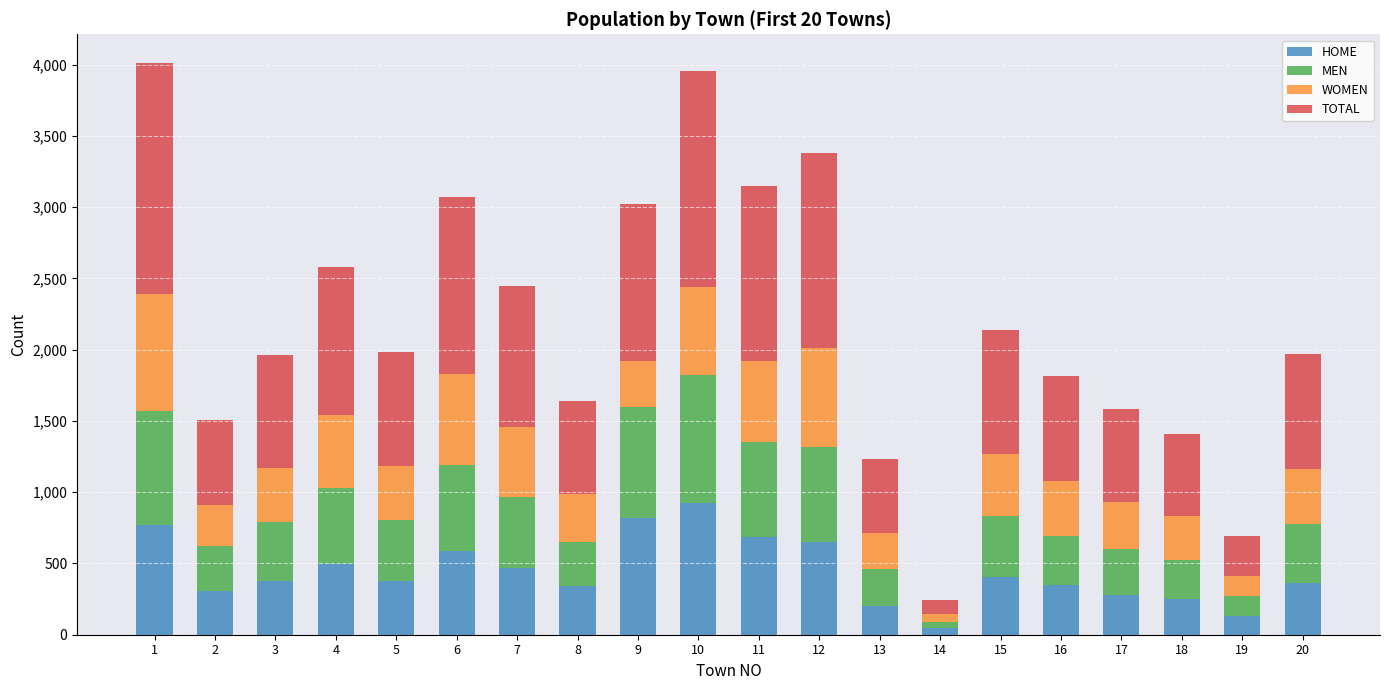

What is the highest value of the HOME series?

922